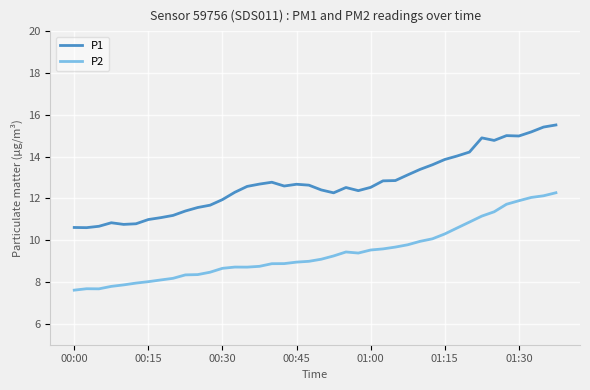

Rank the series by their maximum value, from lowest to highest.

P2, P1